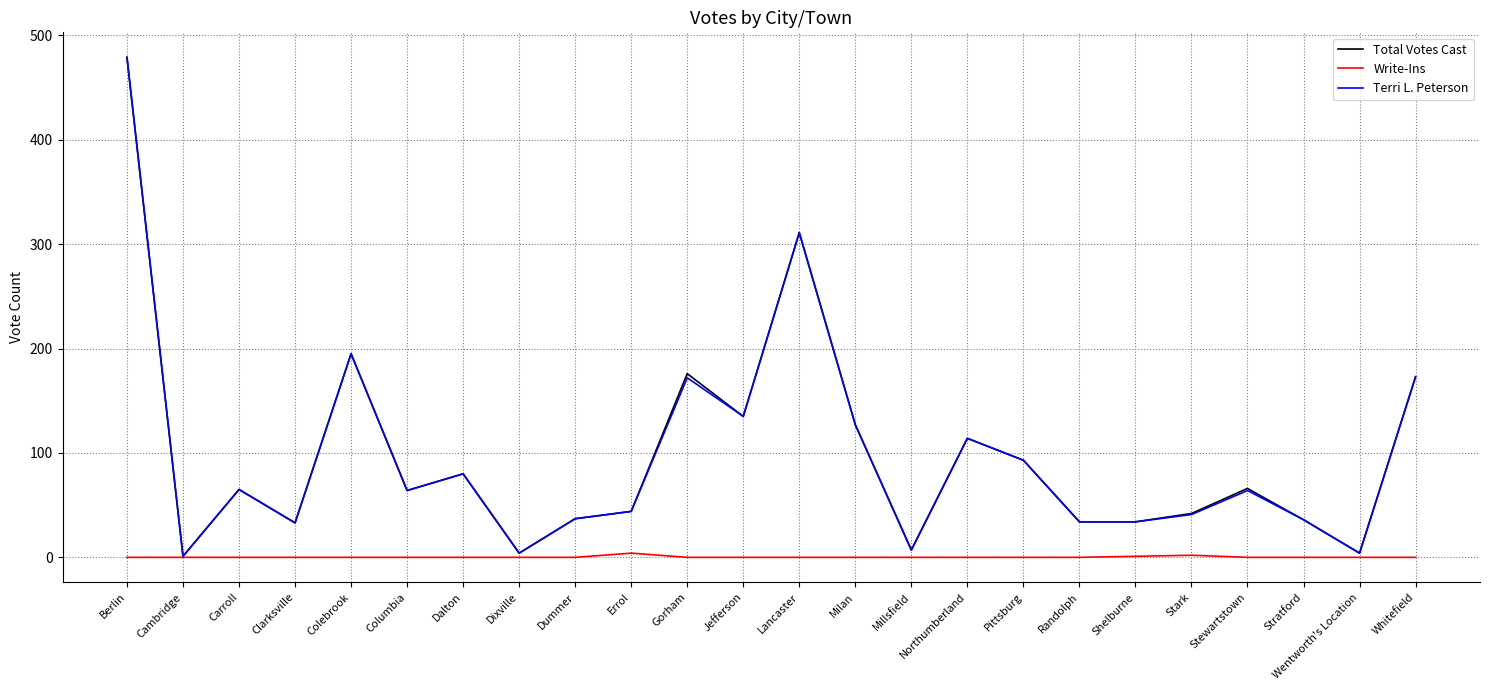

What are all the series names shown in the legend?

Total Votes Cast, Write-Ins, Terri L. Peterson